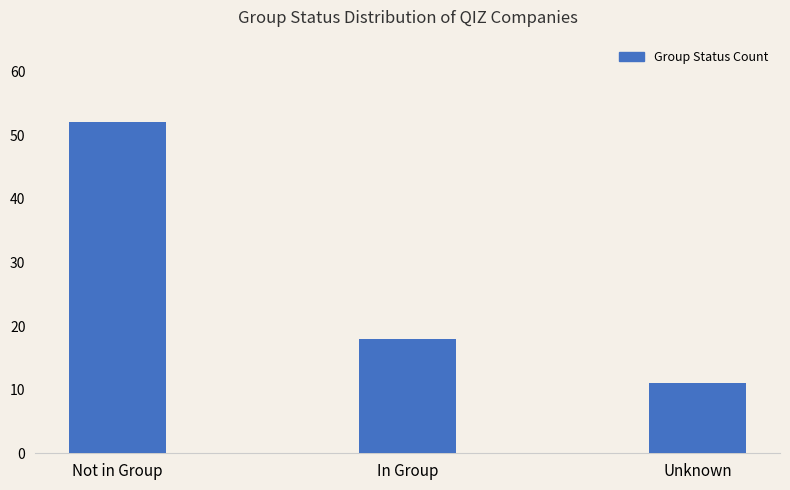

How many data points are less than 18?

1